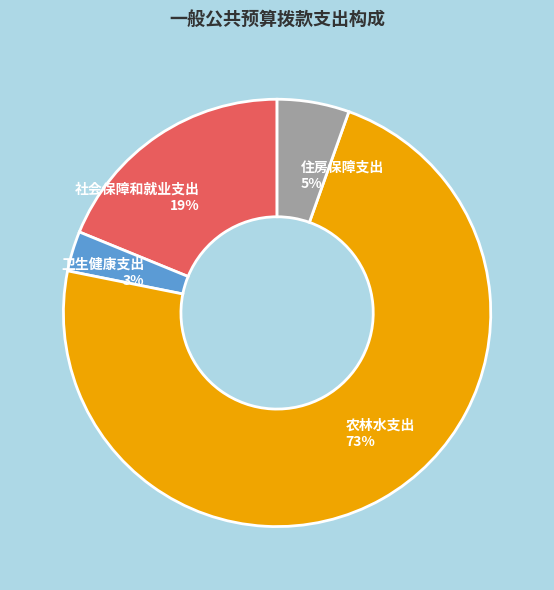

What is the majority slice?

农林水支出